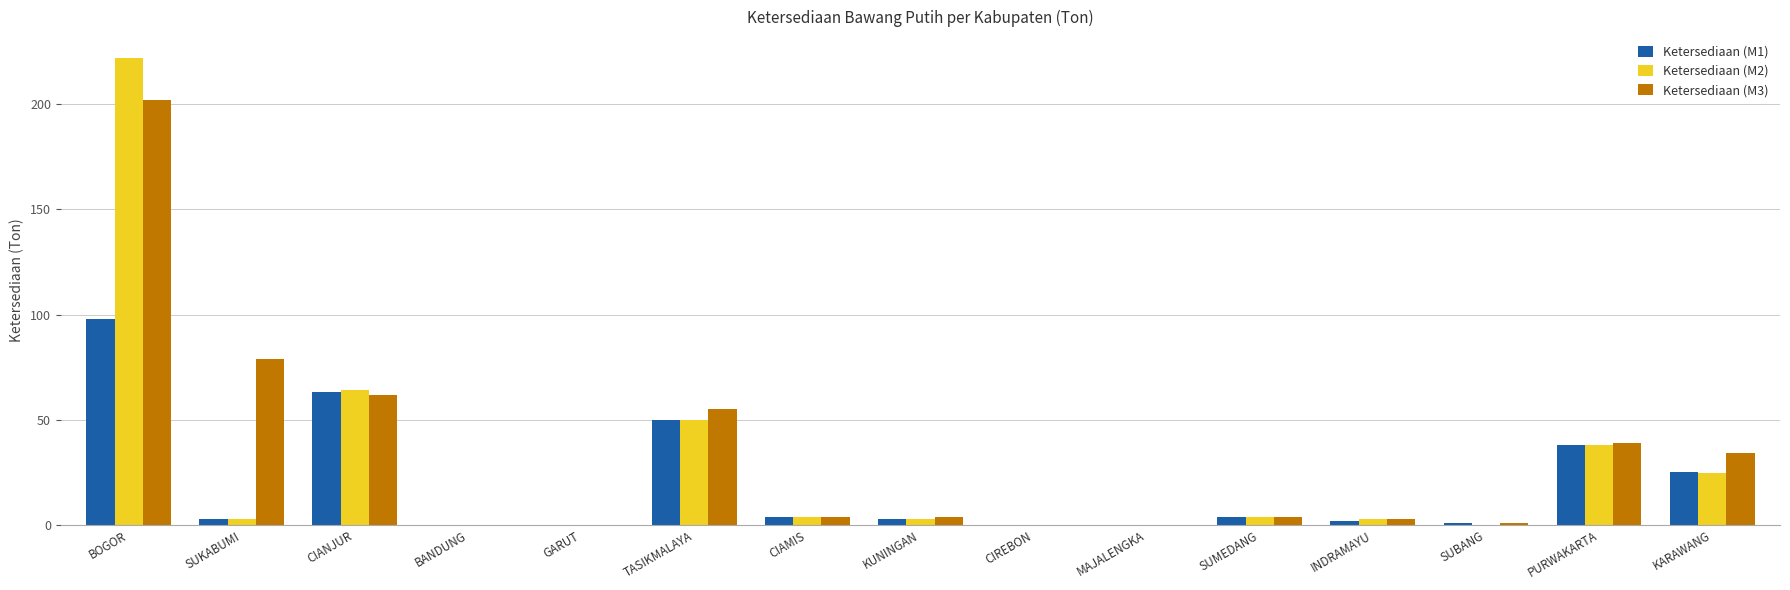

What is the sum of the Ketersediaan (M3) values at KARAWANG and GARUT?

34.1